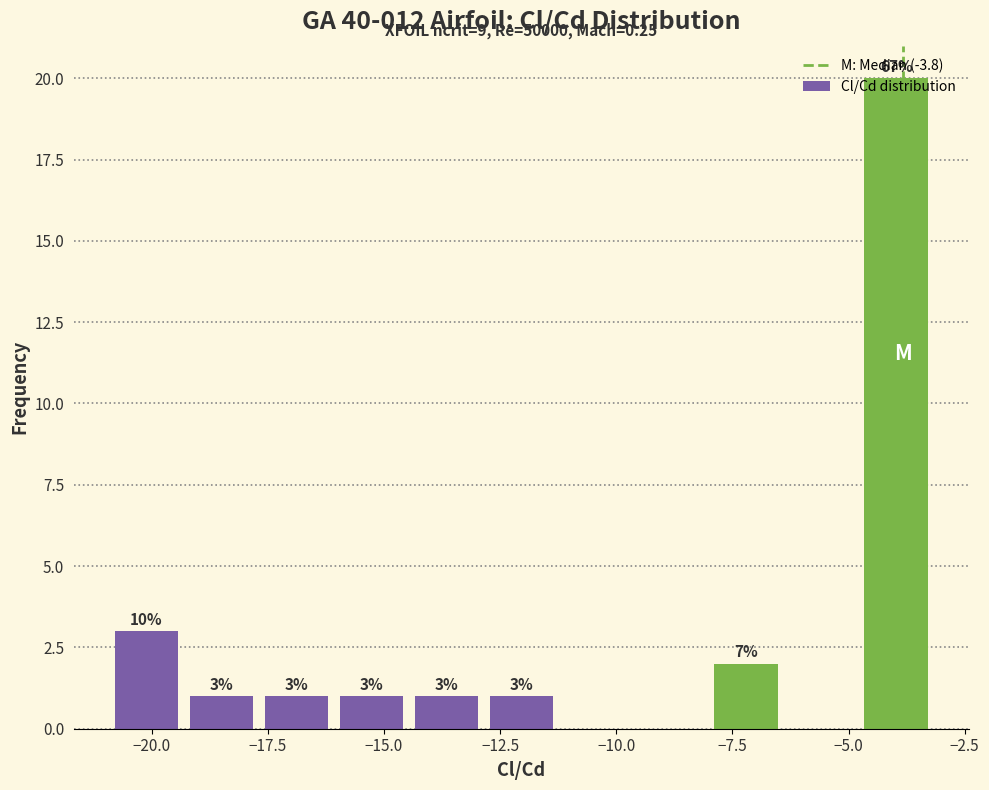

Around what value on the x-axis is the tallest bar? Give the approximate position of its centre, as read against the axis.

-4.0